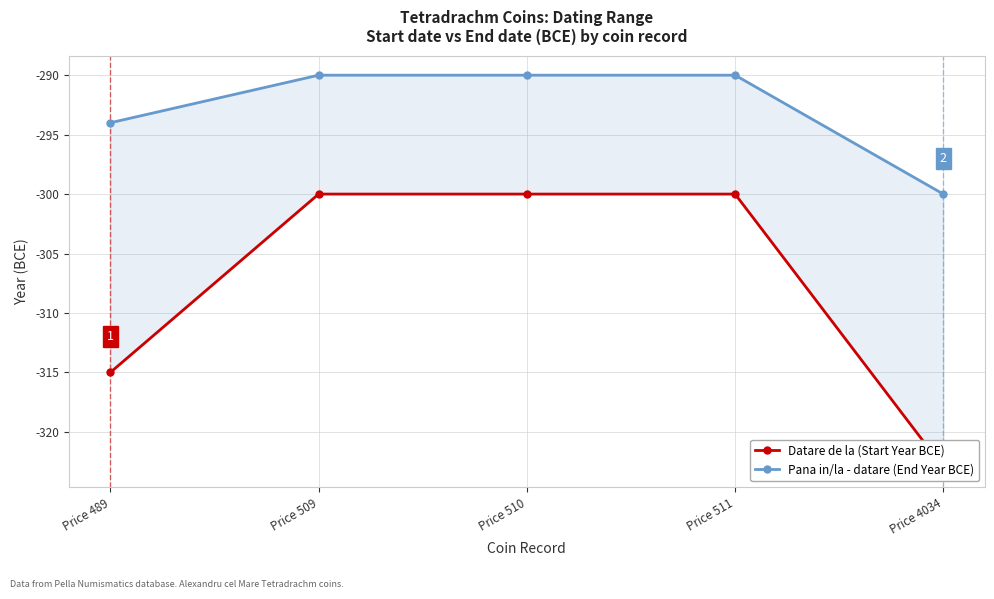

What are all the series names shown in the legend?

Datare de la (Start Year BCE), Pana in/la - datare (End Year BCE)